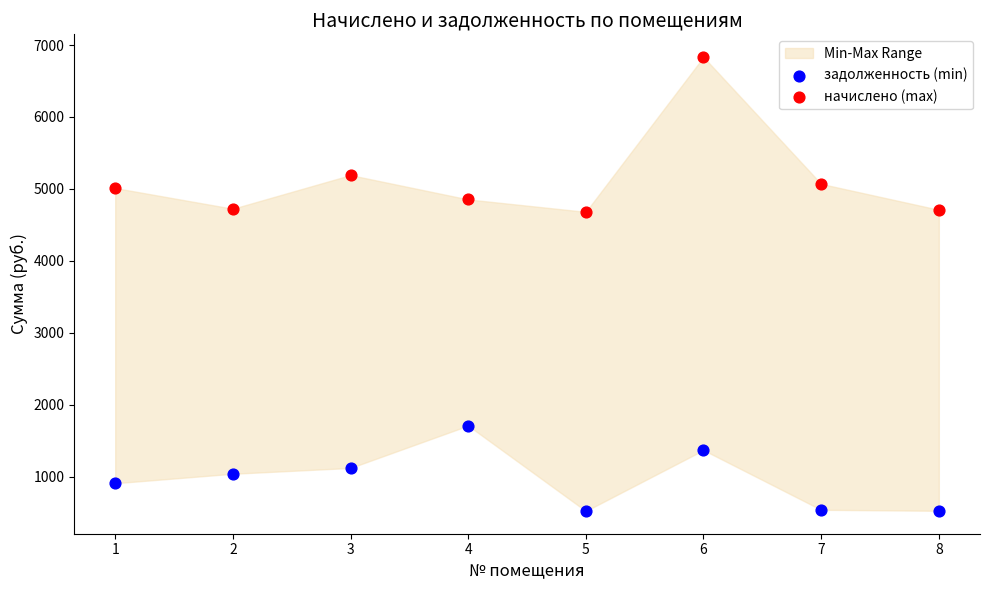

Which series reaches the minimum Y coordinate?

задолженность (min)